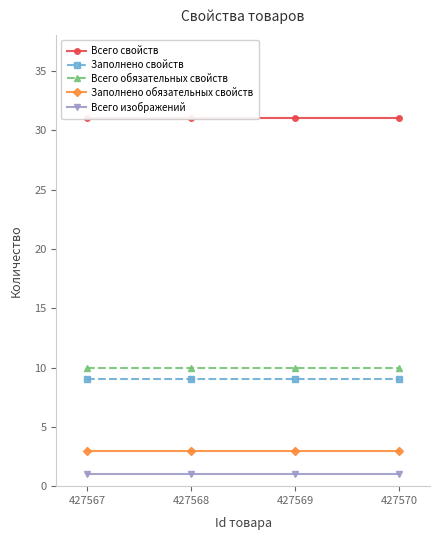

Reading left to right, what are all the values shown in this chart?

Всего свойств: 31	31	31	31
Заполнено свойств: 9	9	9	9
Всего обязательных свойств: 10	10	10	10
Заполнено обязательных свойств: 3	3	3	3
Всего изображений: 1	1	1	1